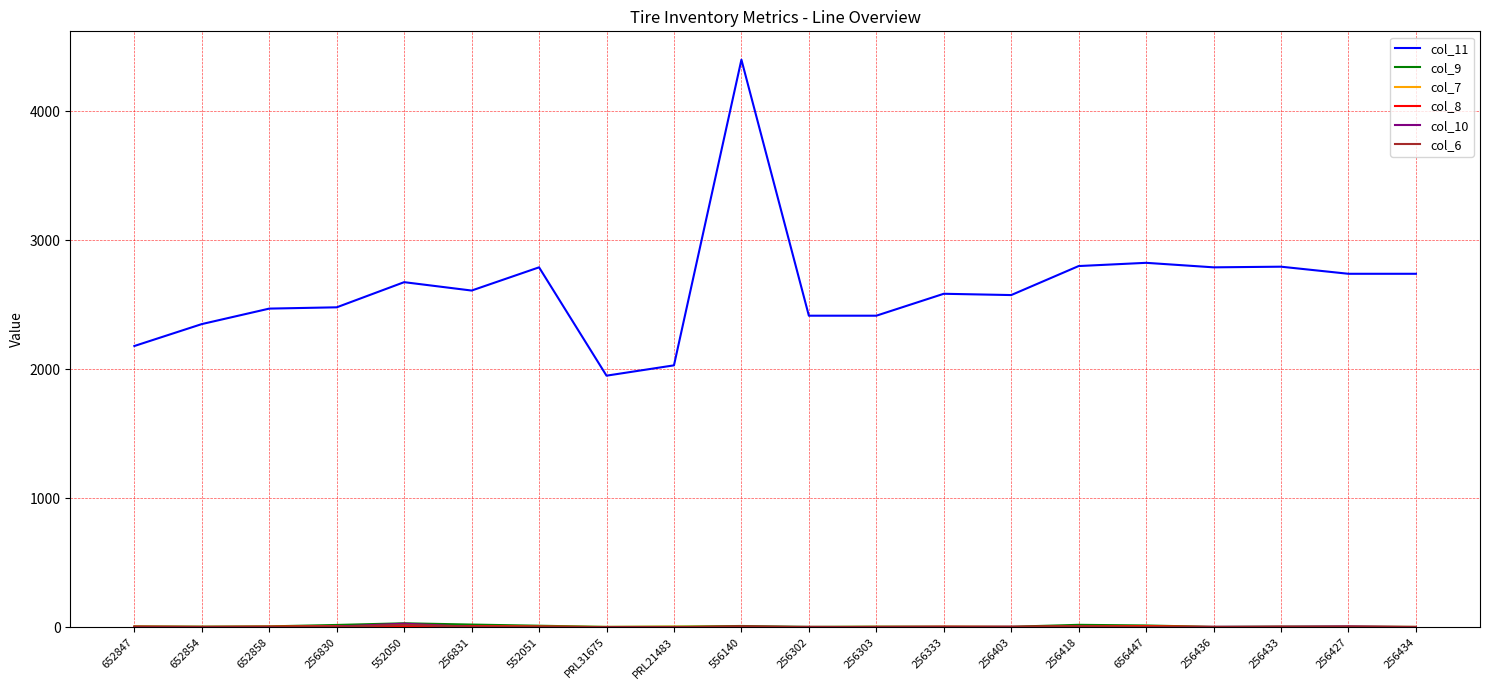

Which label corresponds to the largest value in the chart?

556140